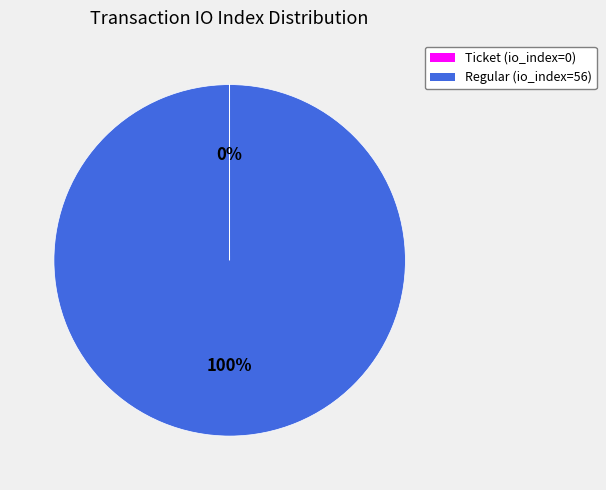

To the nearest percent, what is the average slice percentage?

50%